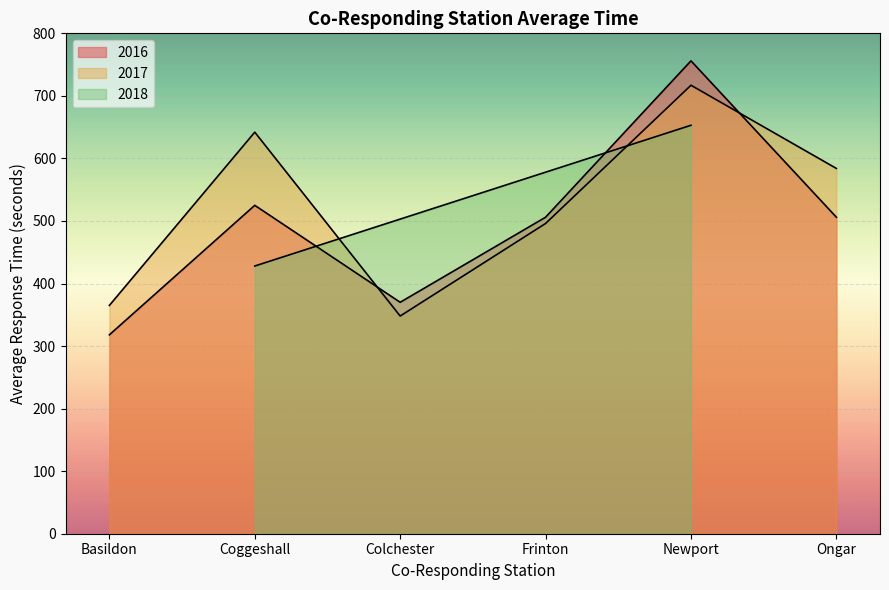

At how many categories does at least one series exceed 671?

1